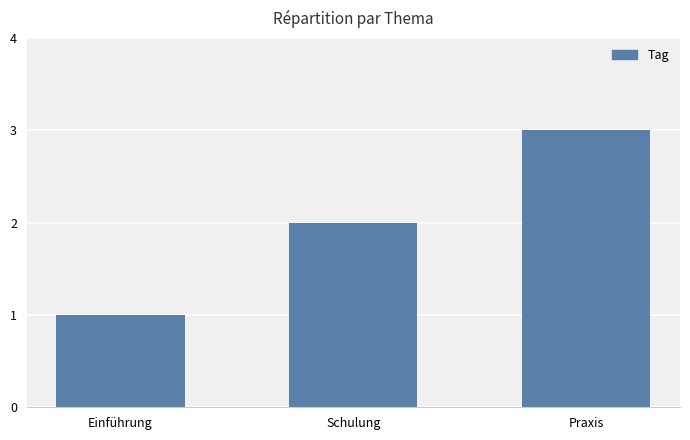

Reading right to left, extract all data points from this chart.

3	2	1